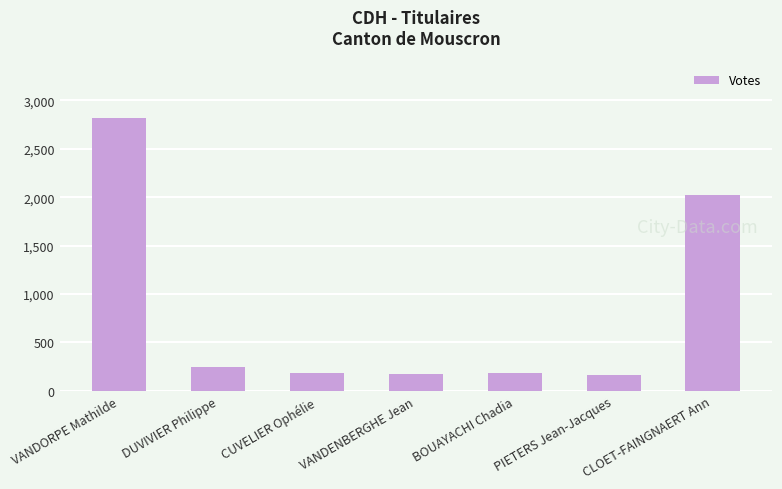

What is the change in value from CUVELIER Ophélie to CLOET-FAINGNAERT Ann?

+1840